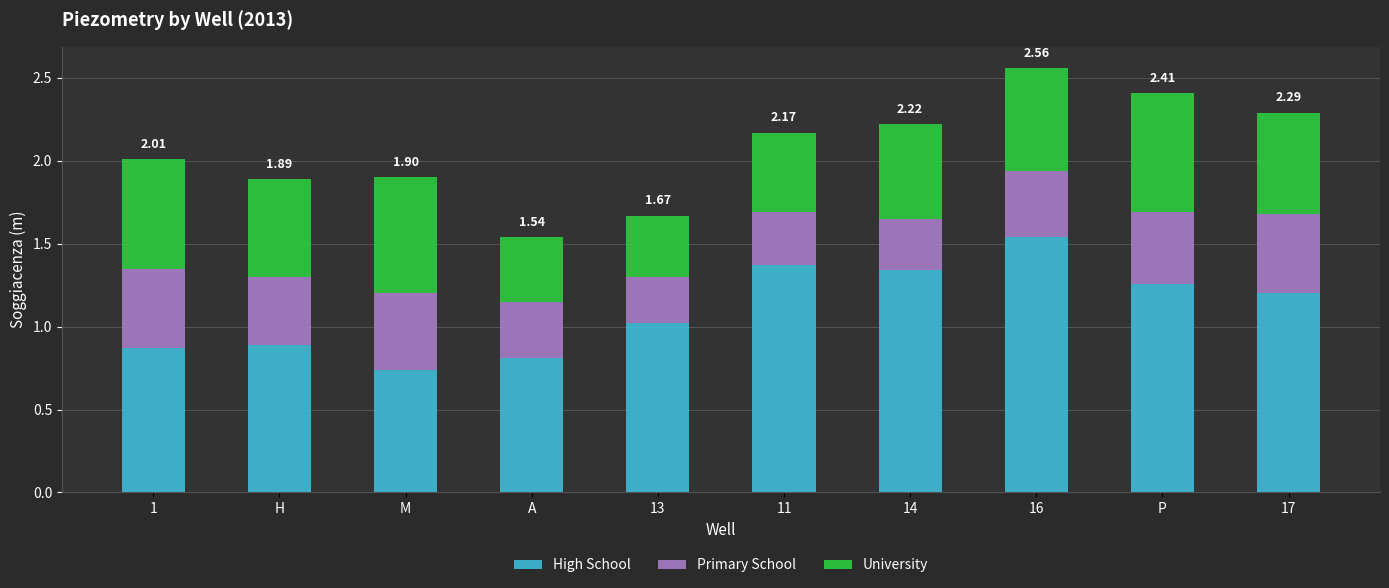

What is the sum of all High School values?

11.0